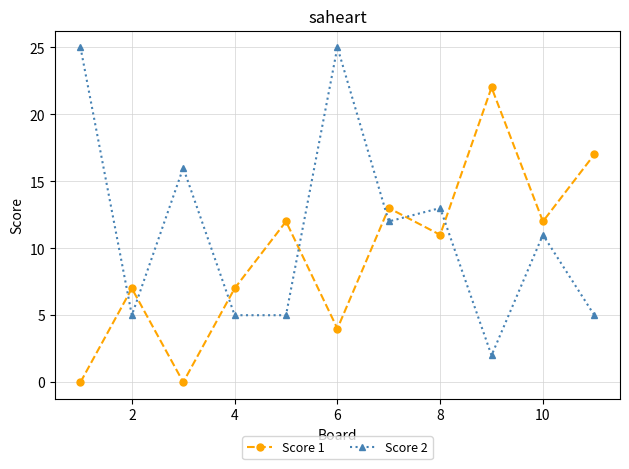

What is the maximum value shown in the chart?

25